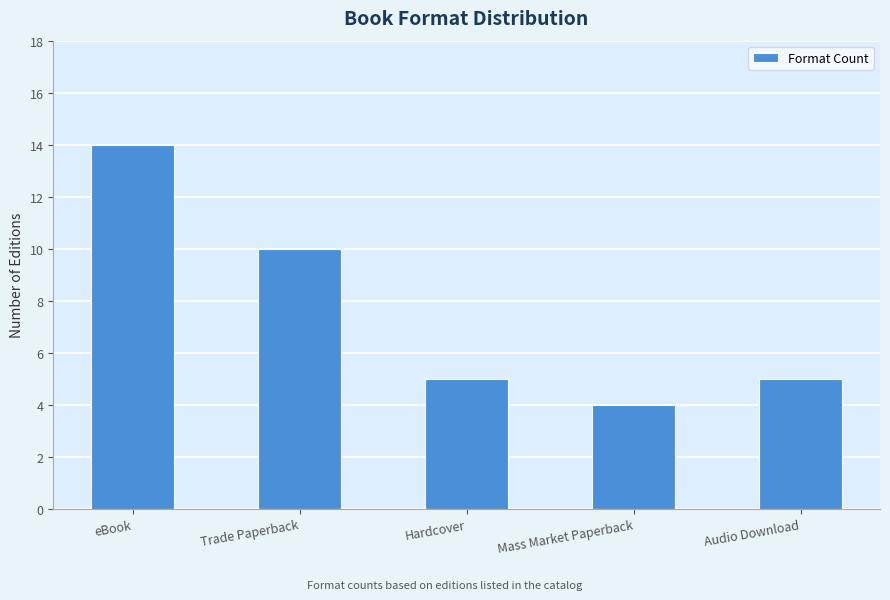

What is the difference between the values at Trade Paperback and Hardcover?

5